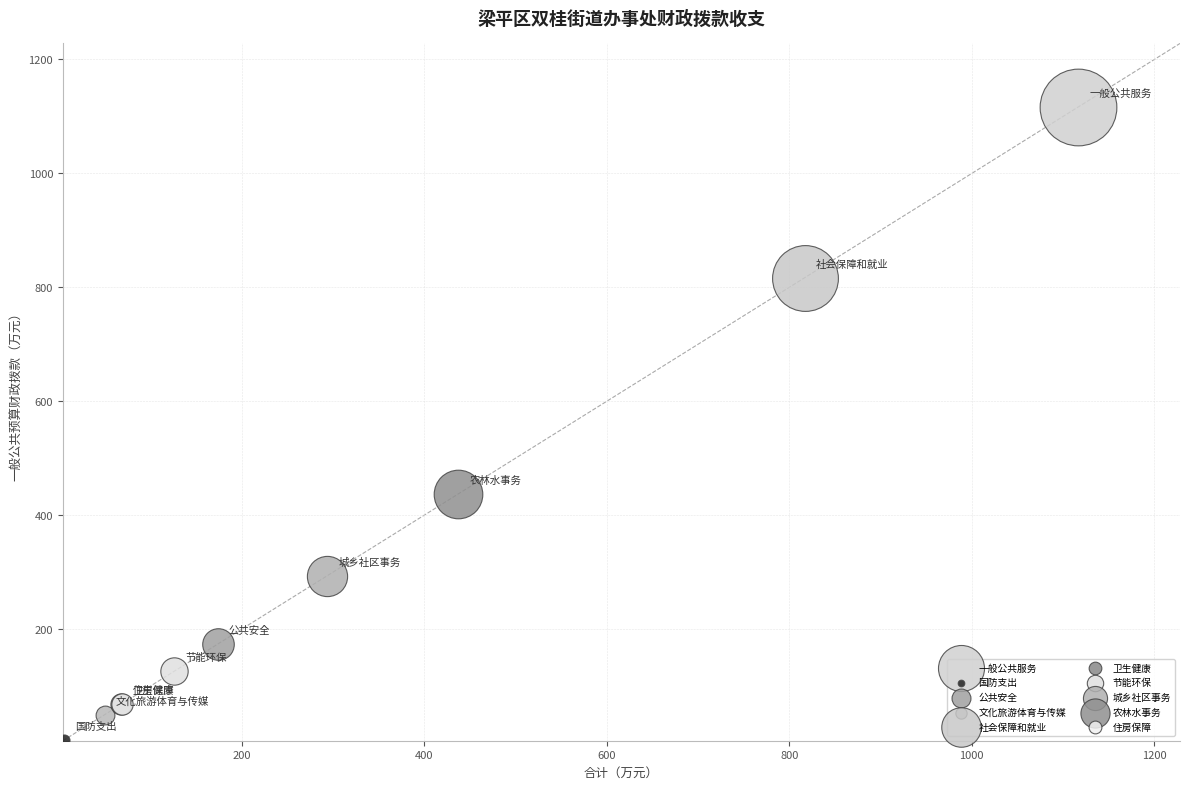

Which series reaches the maximum Y coordinate?

一般公共服务